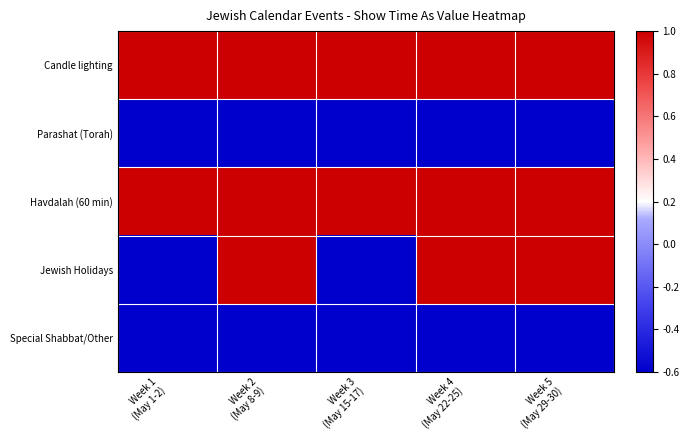

Which label corresponds to the smallest value in the chart?

Week 1
(May 1-2)